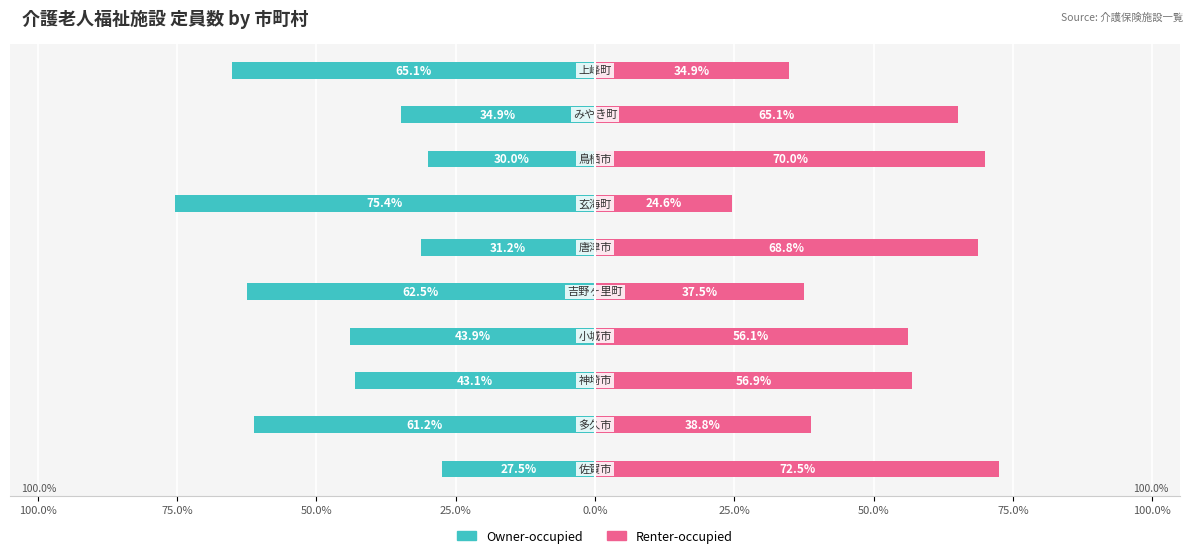

The value of Renter-occupied at 9 is 34.9. True or false?

True